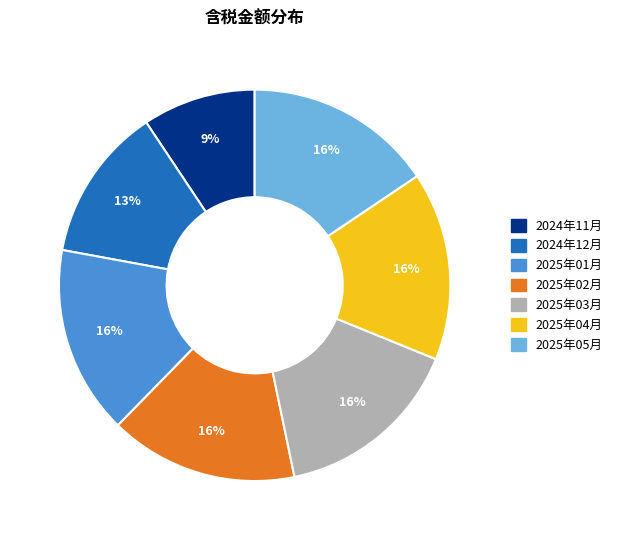

Is it true that 2025年02月 is 16% of the pie?

True